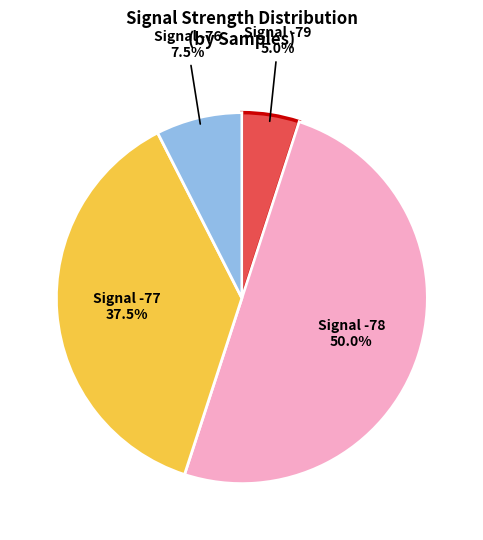

How many segments does this pie chart have?

4